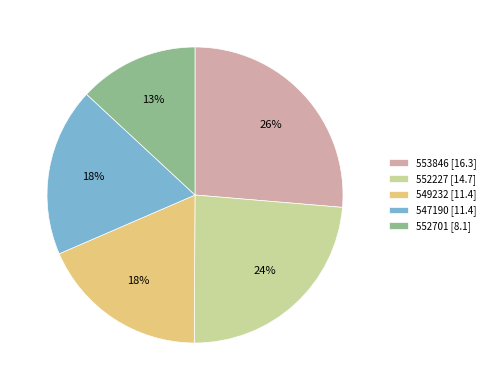

Count the number of slices in the pie.

5